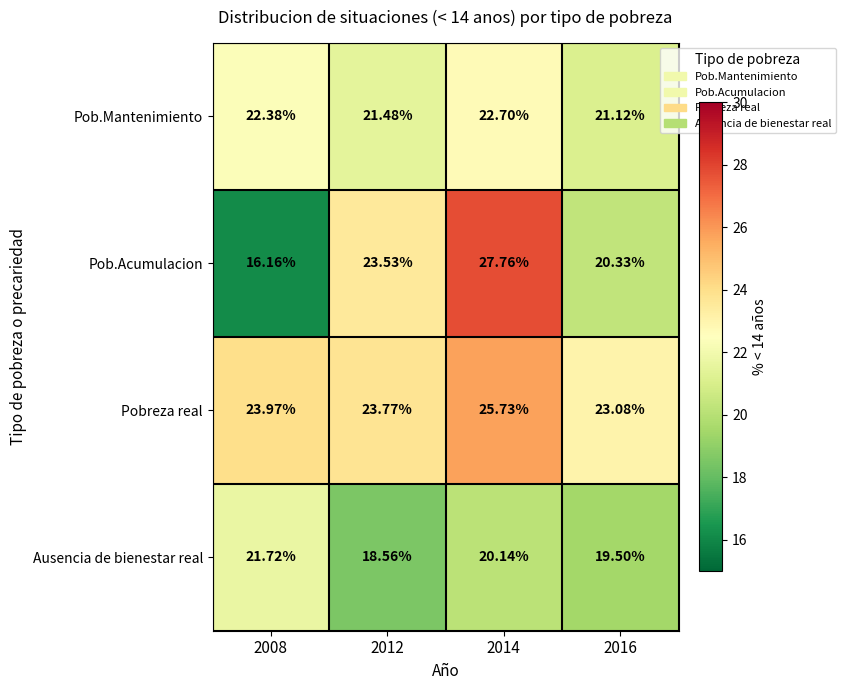

Rank the series at 2012 from highest to lowest value.

Pobreza real, Pob.Acumulacion, Pob.Mantenimiento, Ausencia de bienestar real